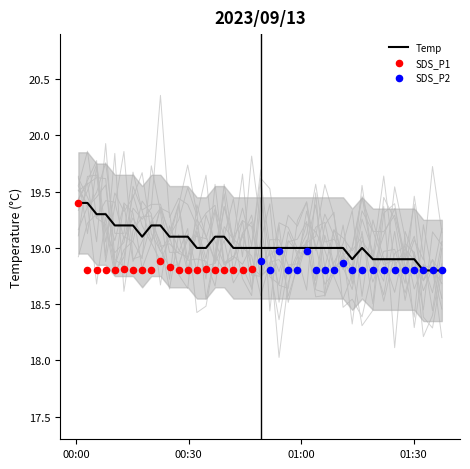

Which series contains the highest Y value?

SDS_P1